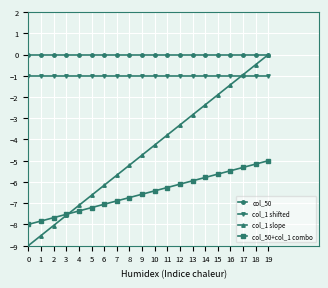

True or false: col_1 shifted has a value of -1.0 at 8.

True